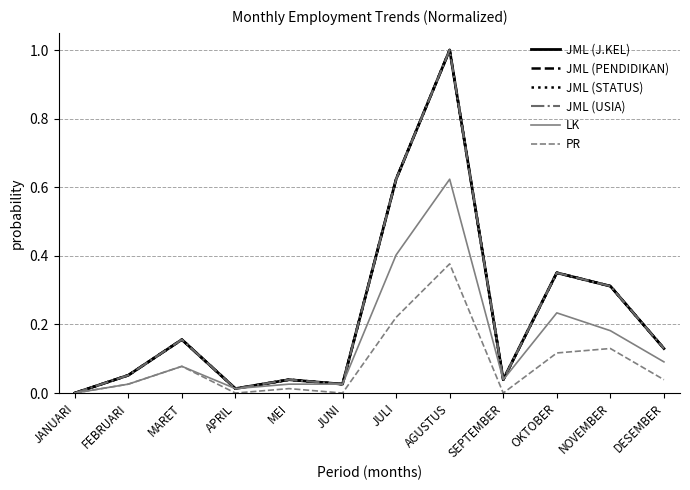

What is the maximum value shown in the chart?

1.0